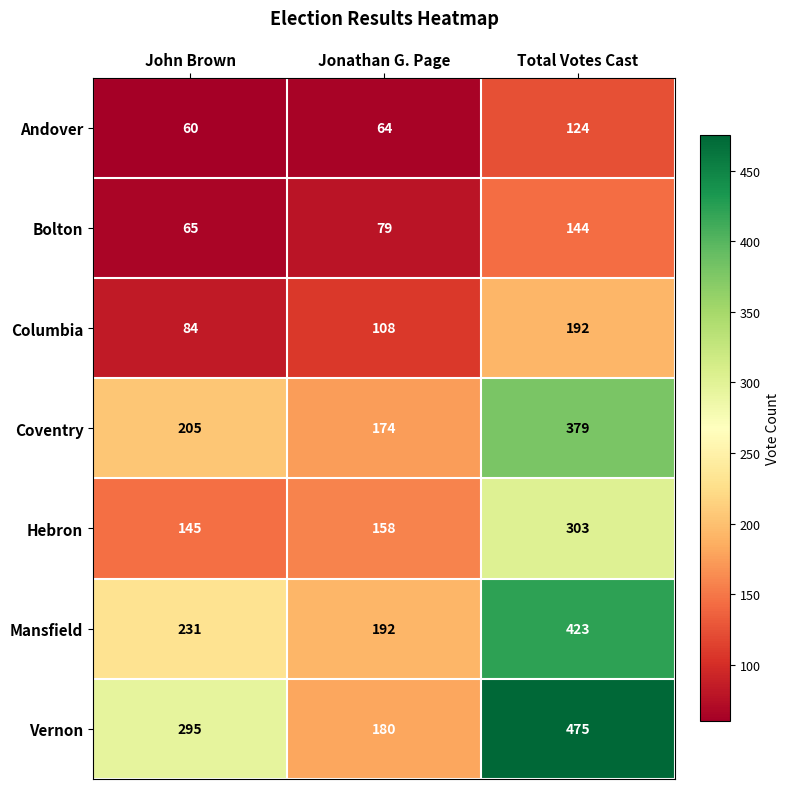

Is it true that Bolton equals 144 at Total Votes Cast?

True